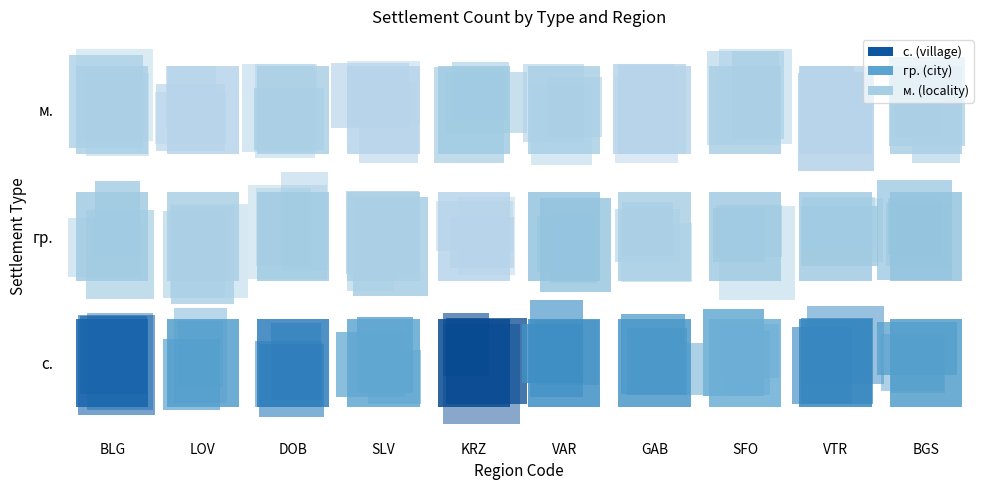

Which series has the largest total across all categories?

с.